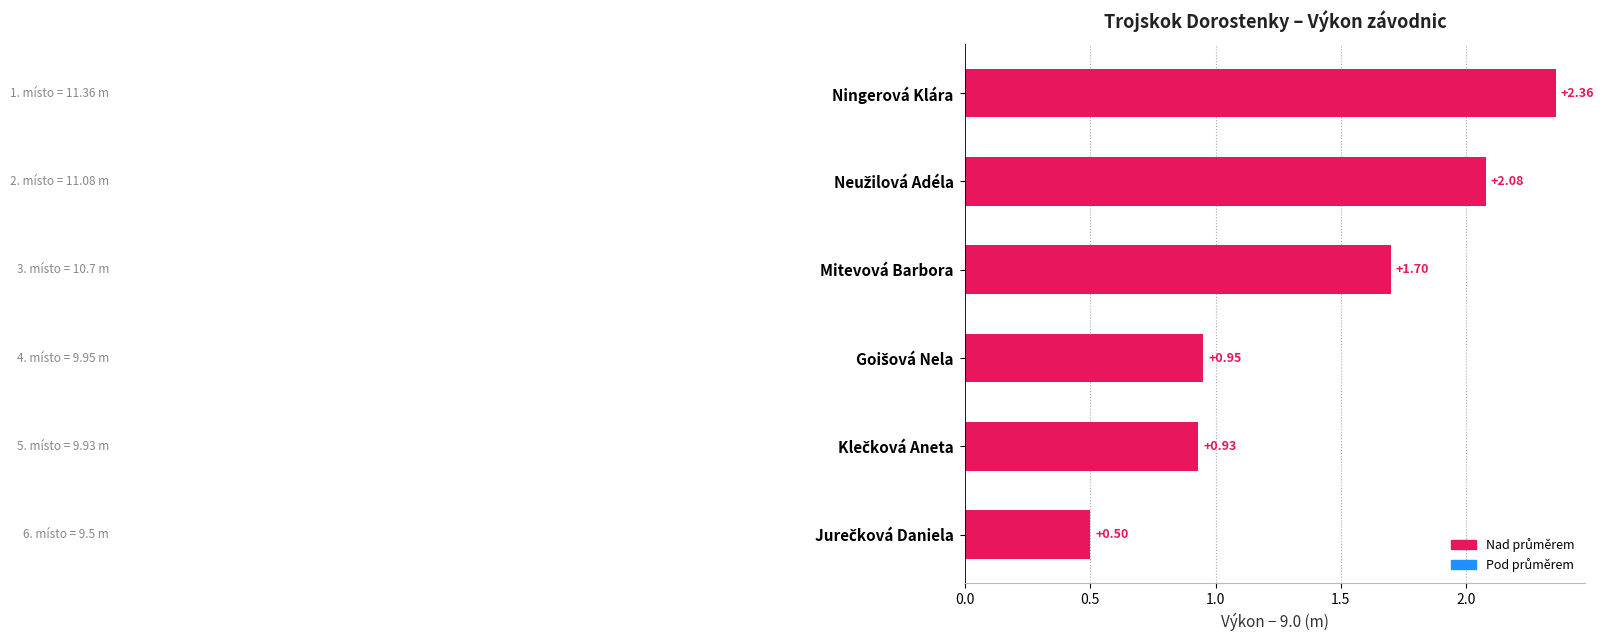

Which label corresponds to the largest value in the chart?

Ningerová Klára